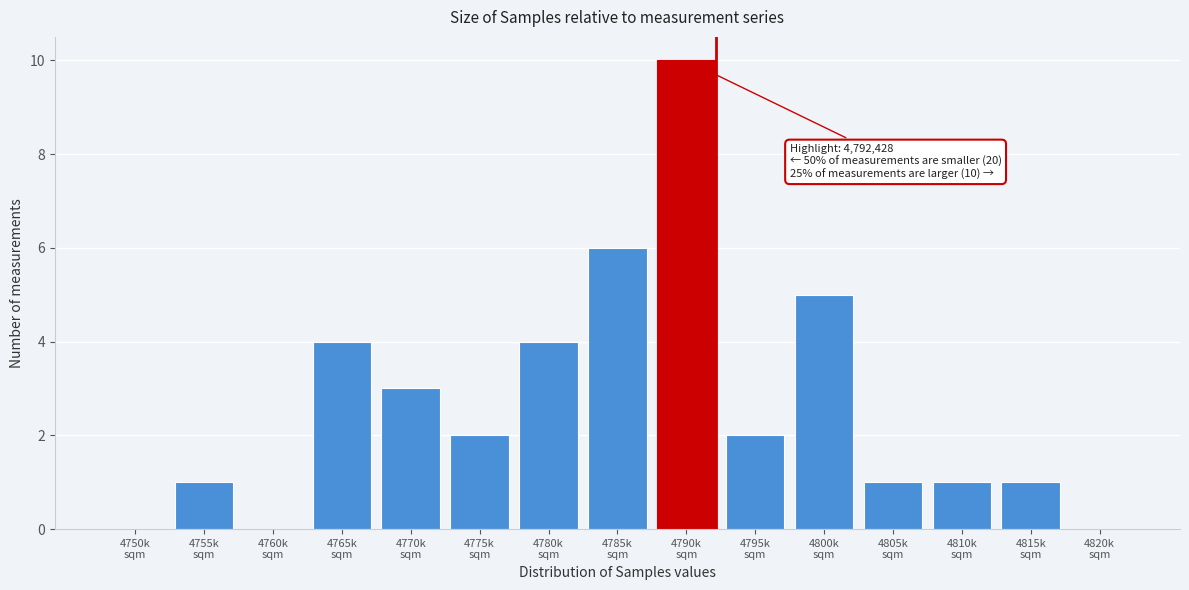

What is the sum of all values?

40